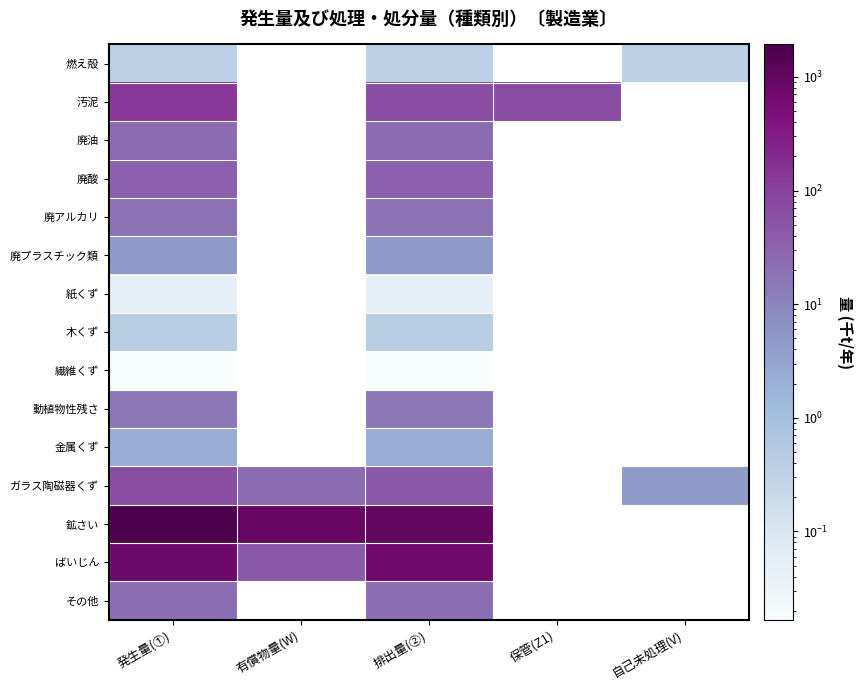

What is the difference between the ガラス陶磁器くず values at 有償物量(W) and 発生量(①)?

44.8